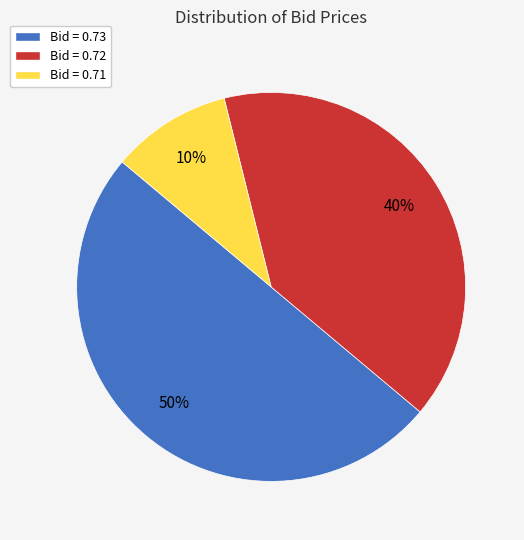

To the nearest percent, what is the average slice percentage?

33%